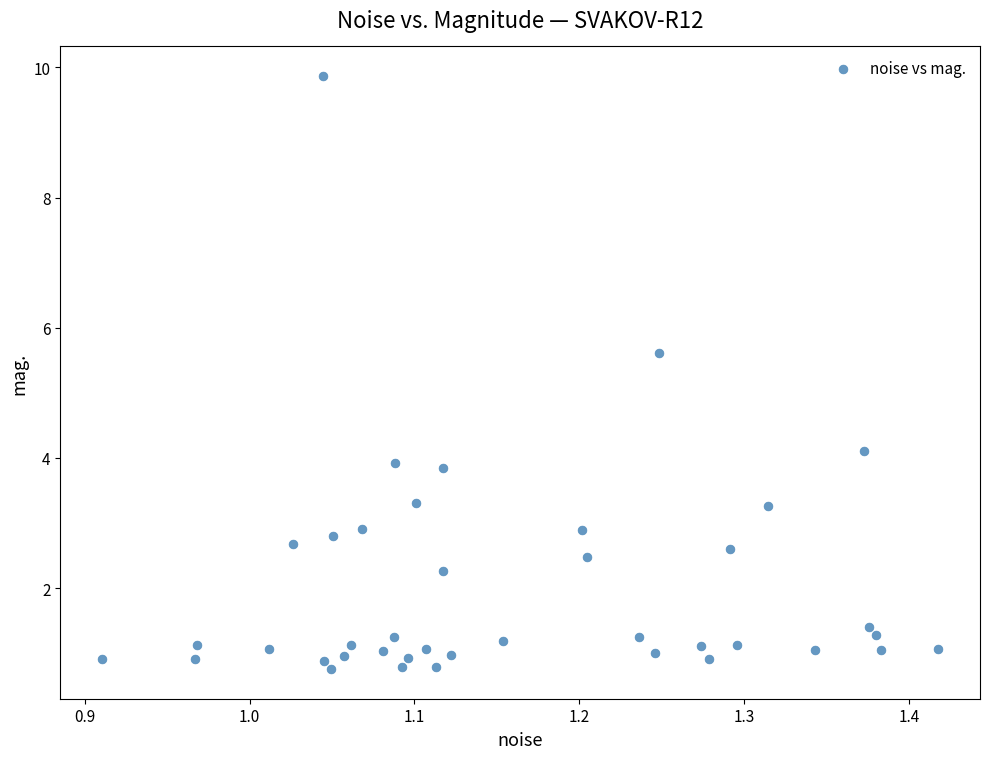

What Y value in the scatter plot is closest to 5?

5.6